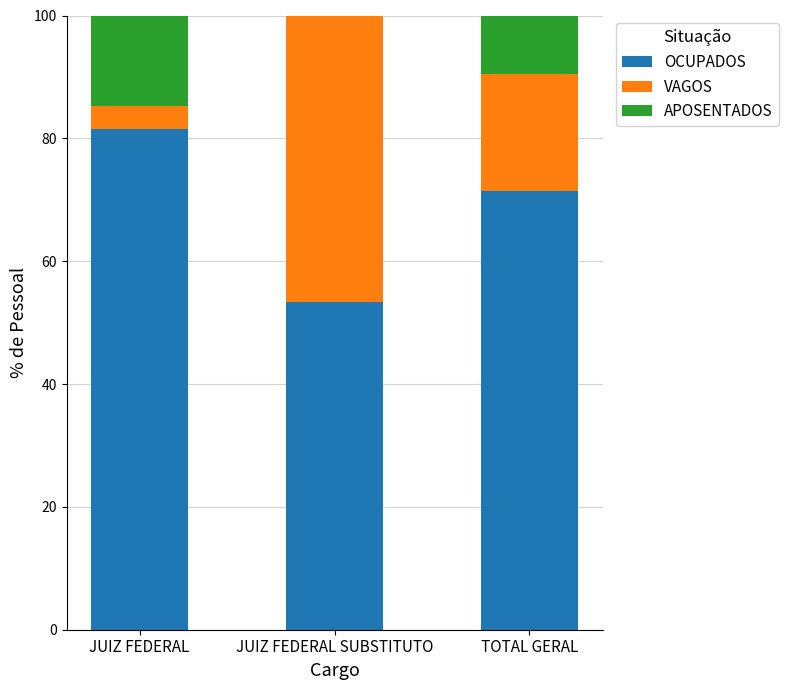

The OCUPADOS series shows 81.5 at JUIZ FEDERAL. True or false?

True